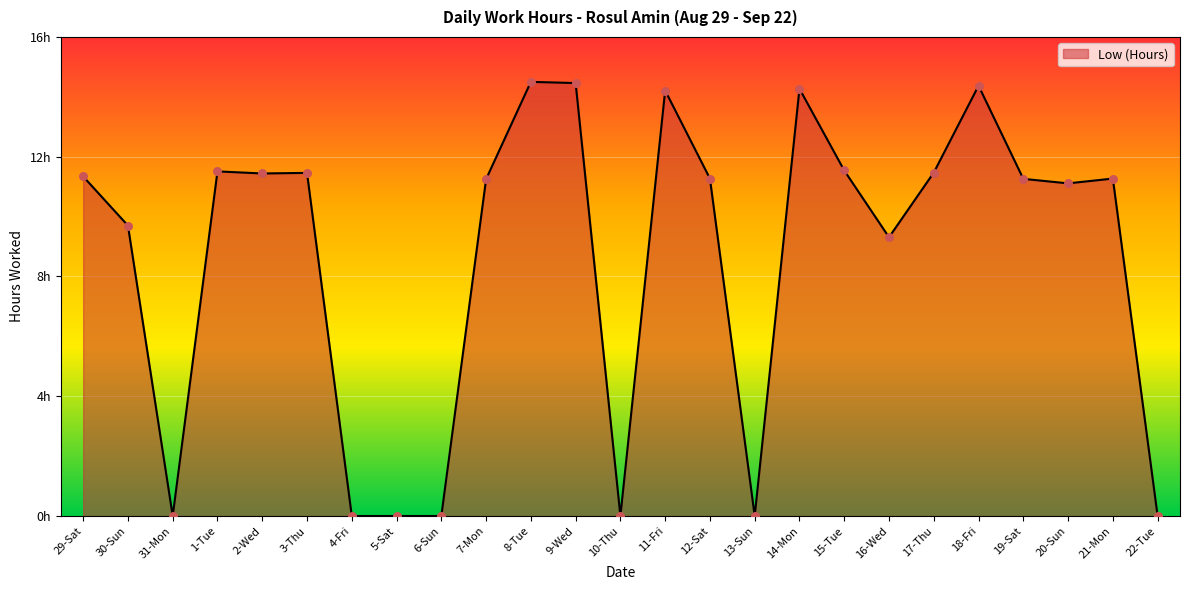

Does the chart have visible grid lines?

Yes